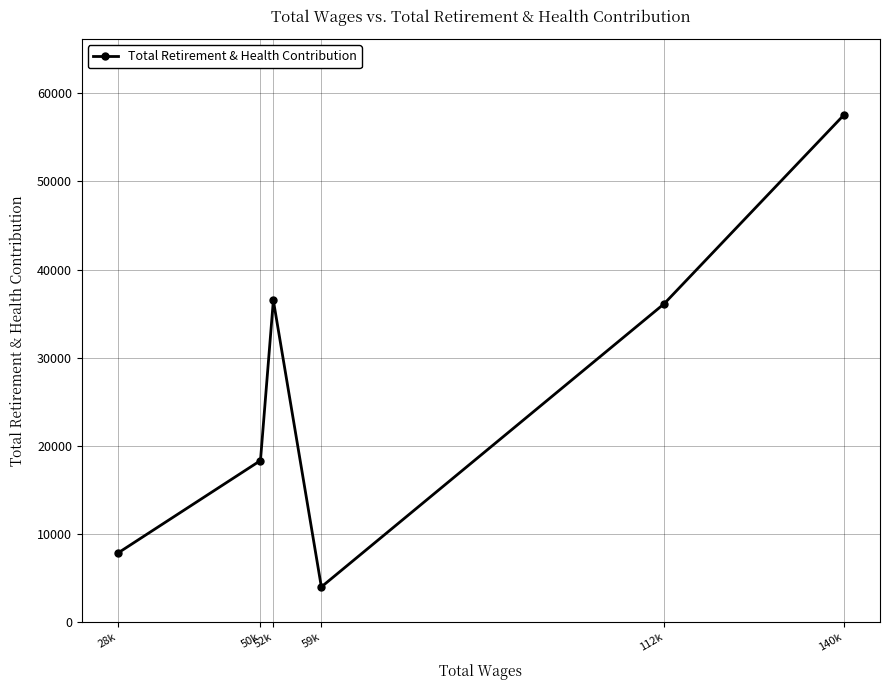

What is the value of the 3rd point from the left?

36508